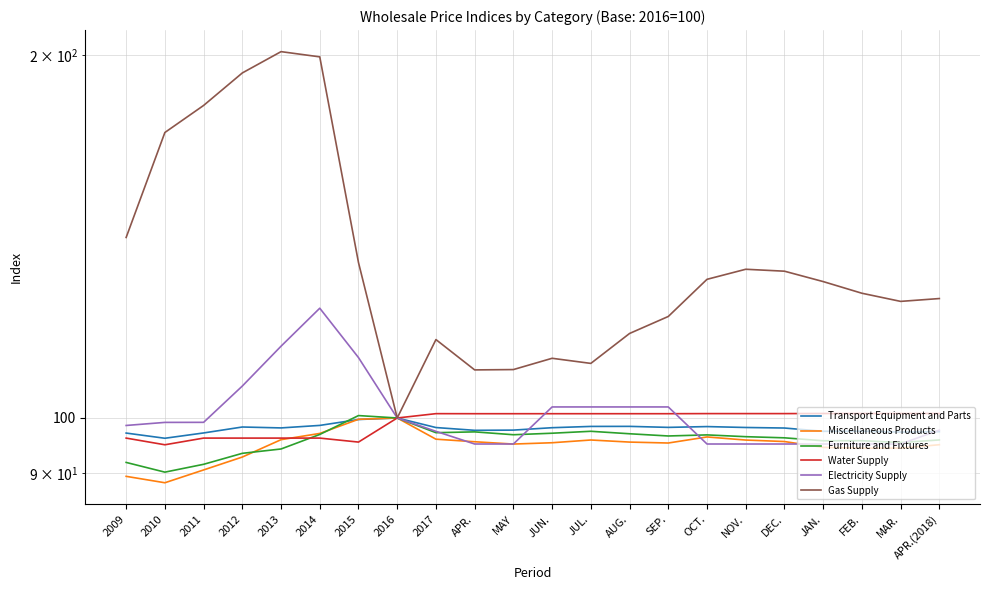

What are all the series names shown in the legend?

Transport Equipment and Parts, Miscellaneous Products, Furniture and Fixtures, Water Supply, Electricity Supply, Gas Supply